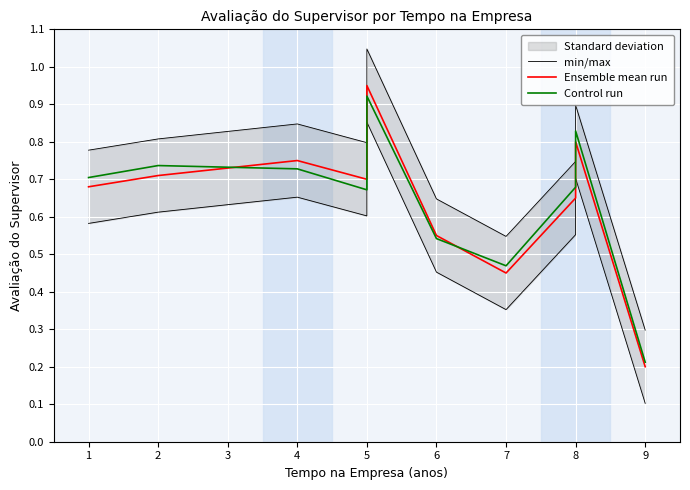

What is the value of the min/max point at the 5th from the left?

0.9